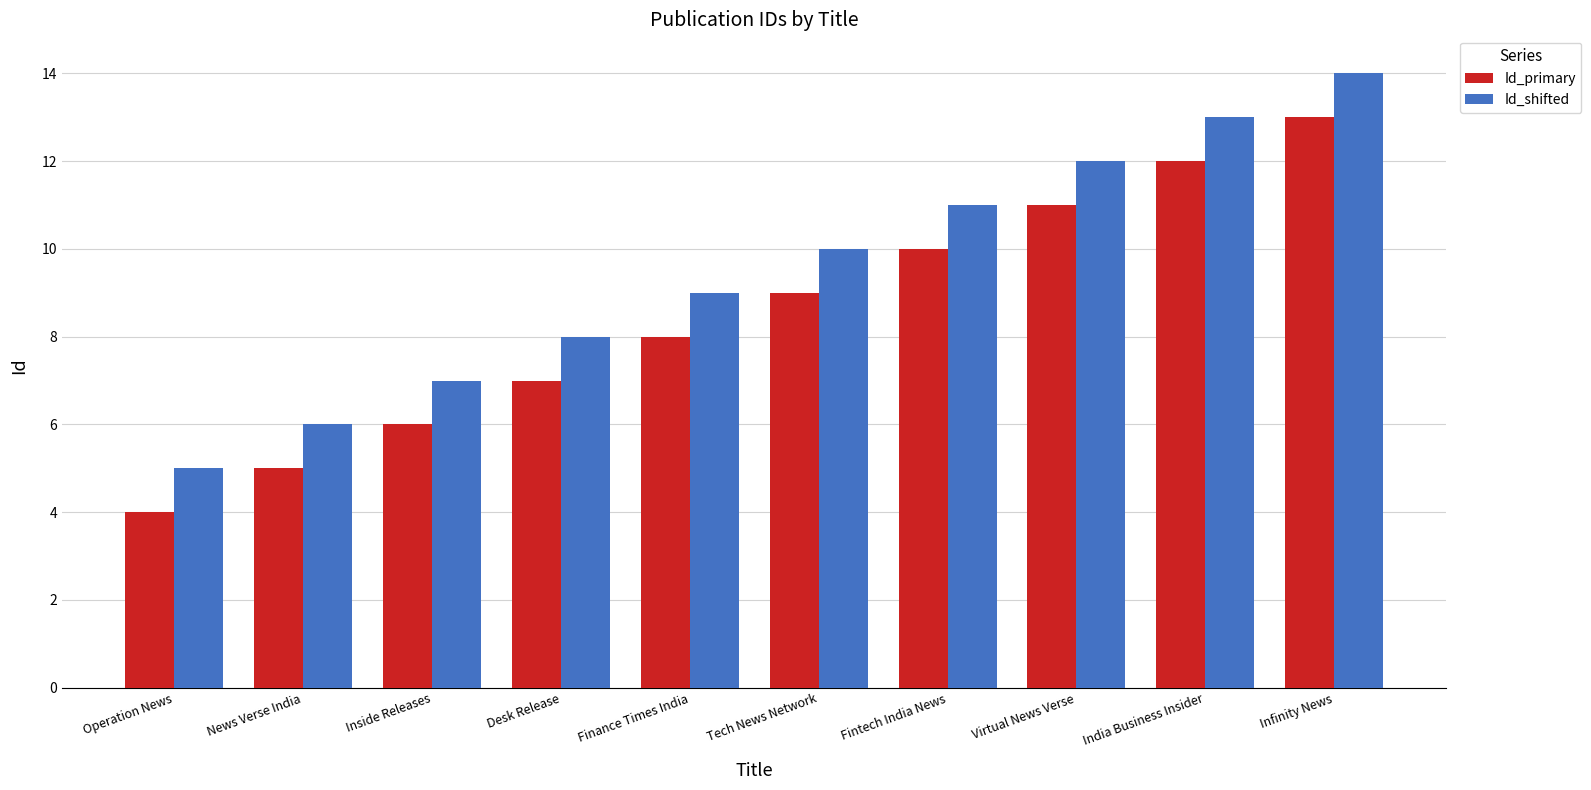

What is the difference between the maximum and minimum values in the Id_primary series?

9